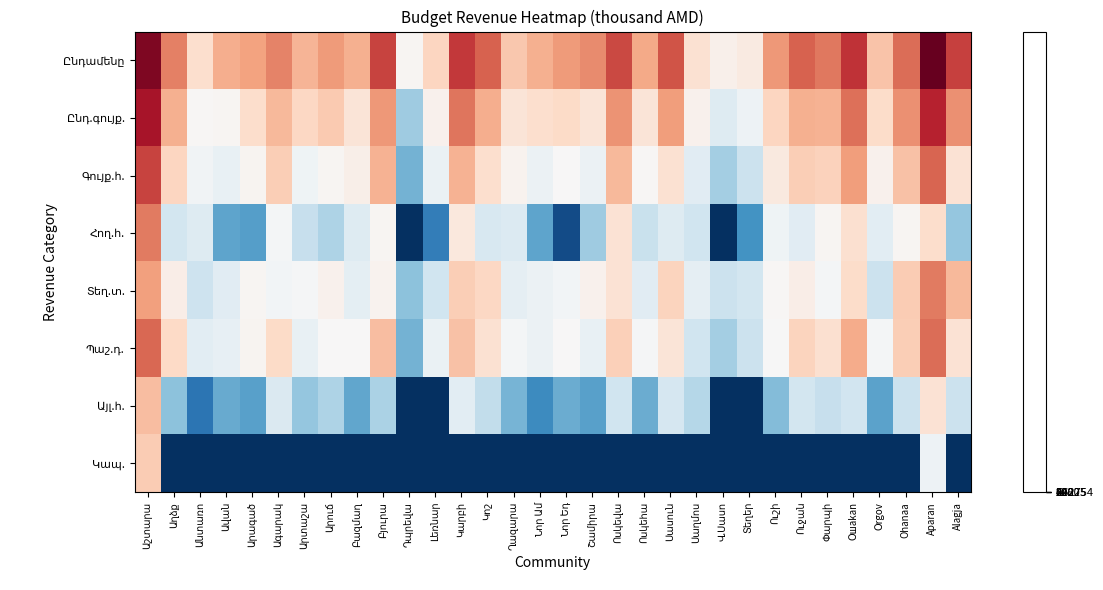

What is the difference between the highest and lowest values at Բազմաղ?

10.1